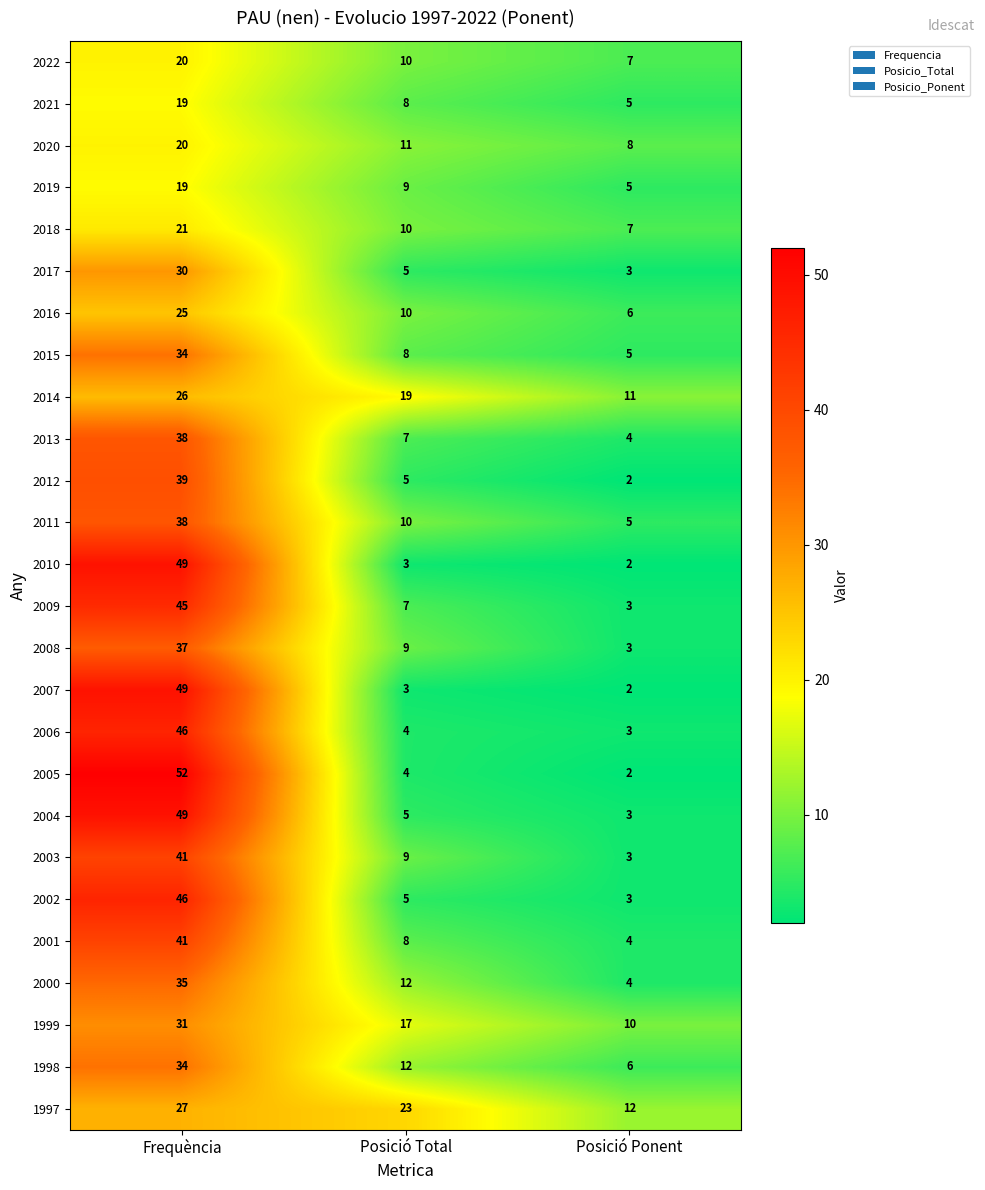

What is the maximum value shown in the chart?

52